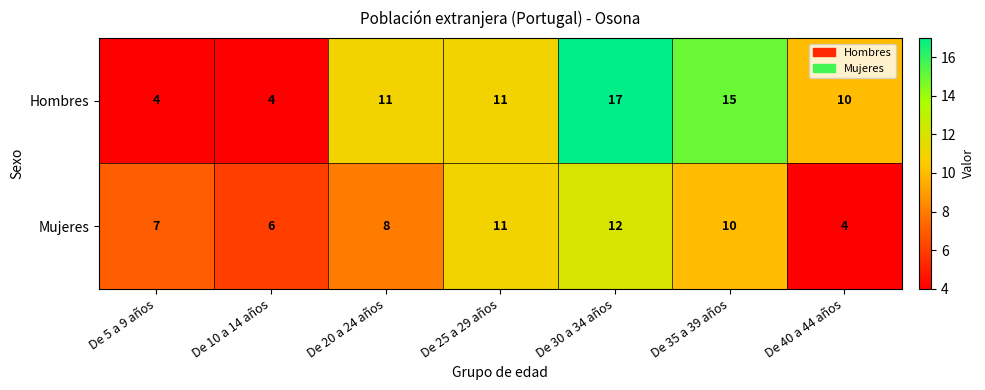

How many Mujeres values are between 6 and 11?

5